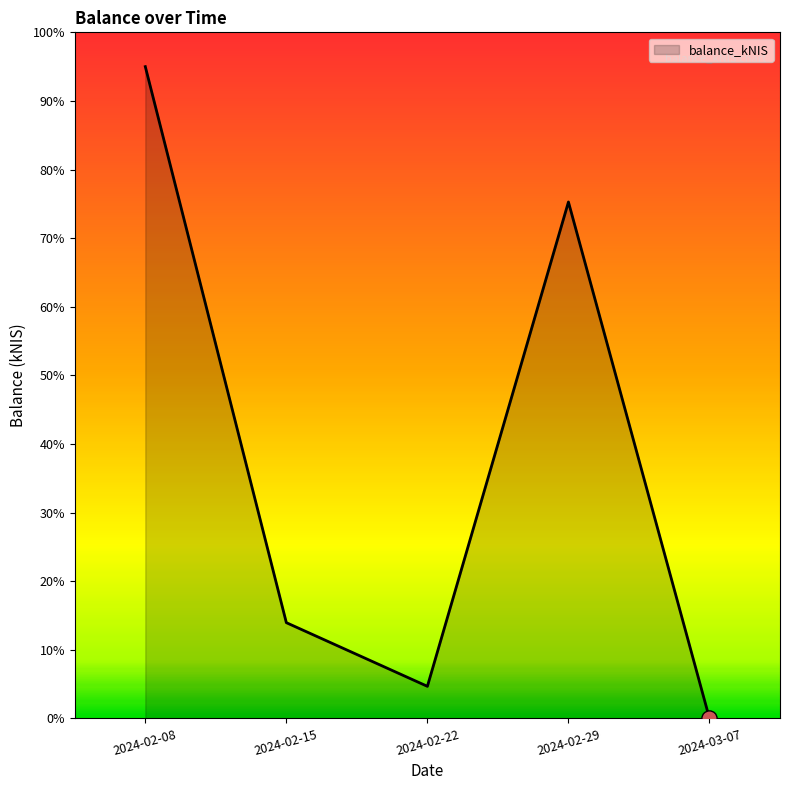

What is the ratio of the value at 2024-02-15 to the value at 2024-02-22?

3.0